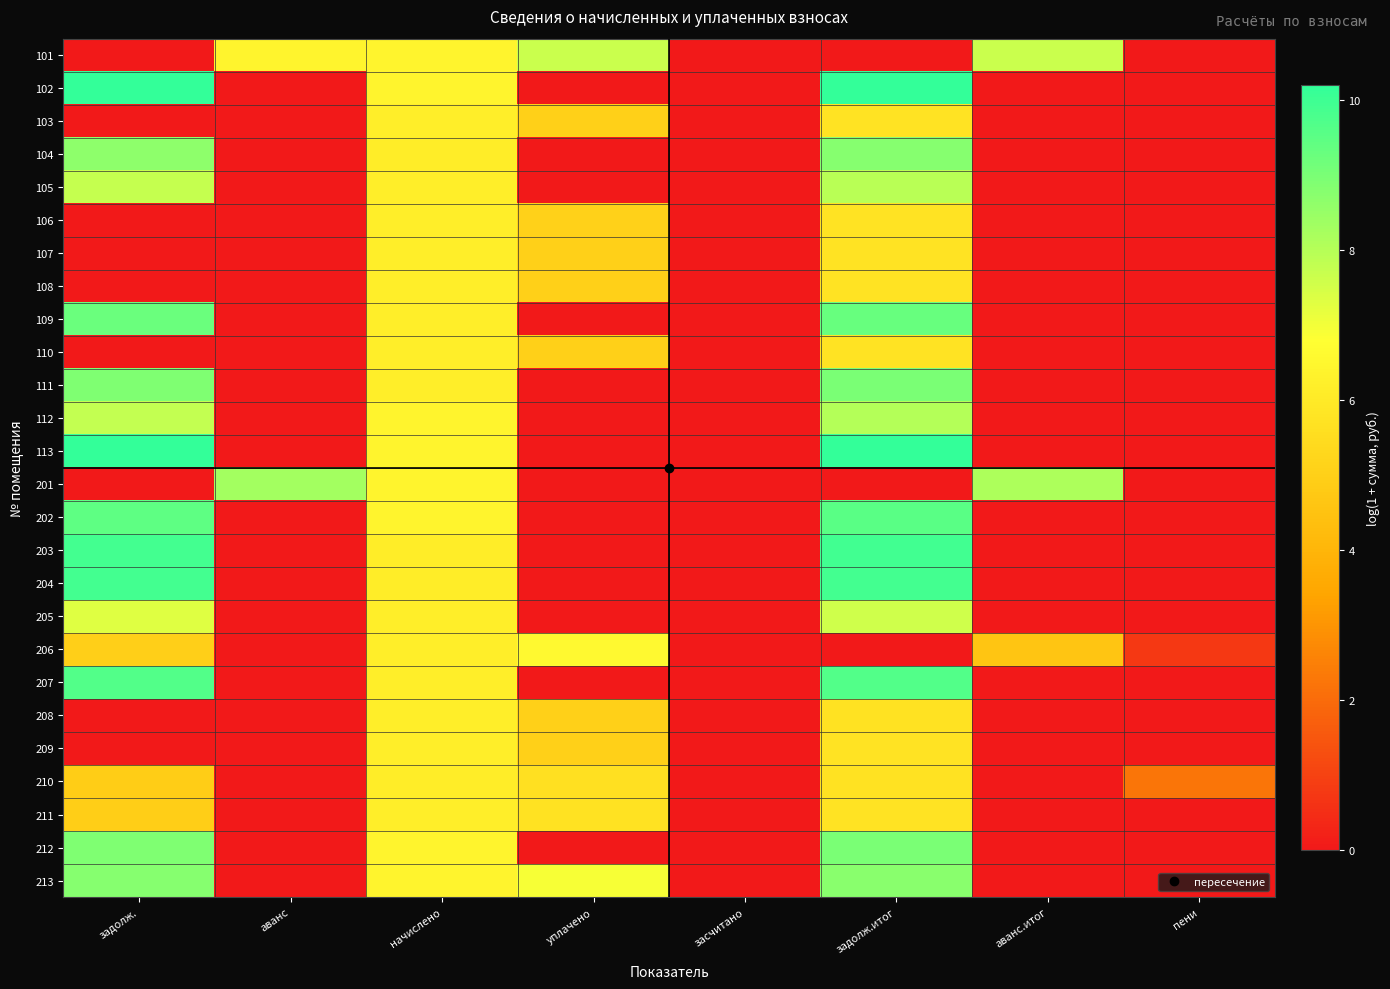

What is the difference between the highest and lowest values at задолж.итог?

10.2